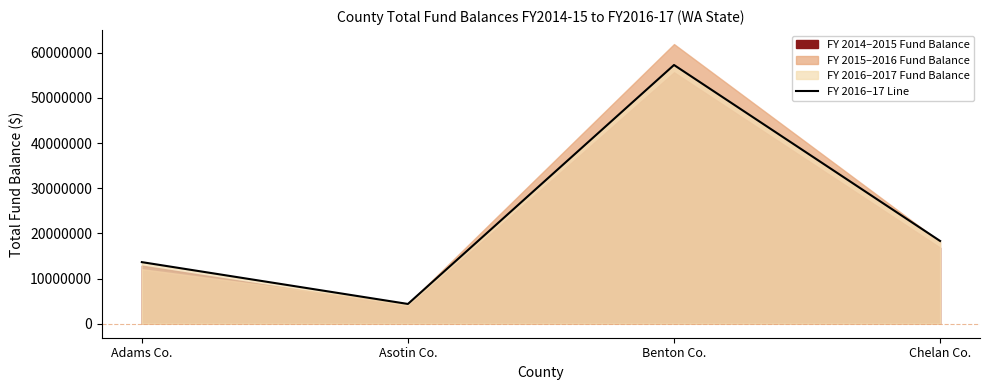

At which category does the data reach its first local peak?

Benton Co.